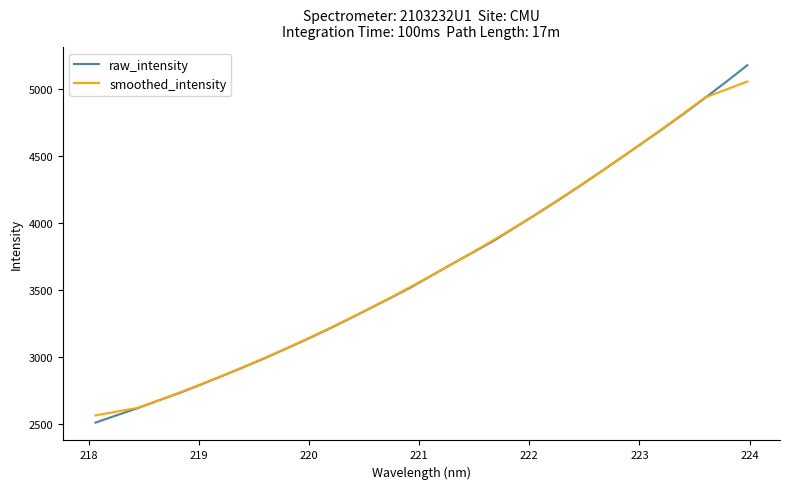

What is the minimum value for smoothed_intensity?

2563.6